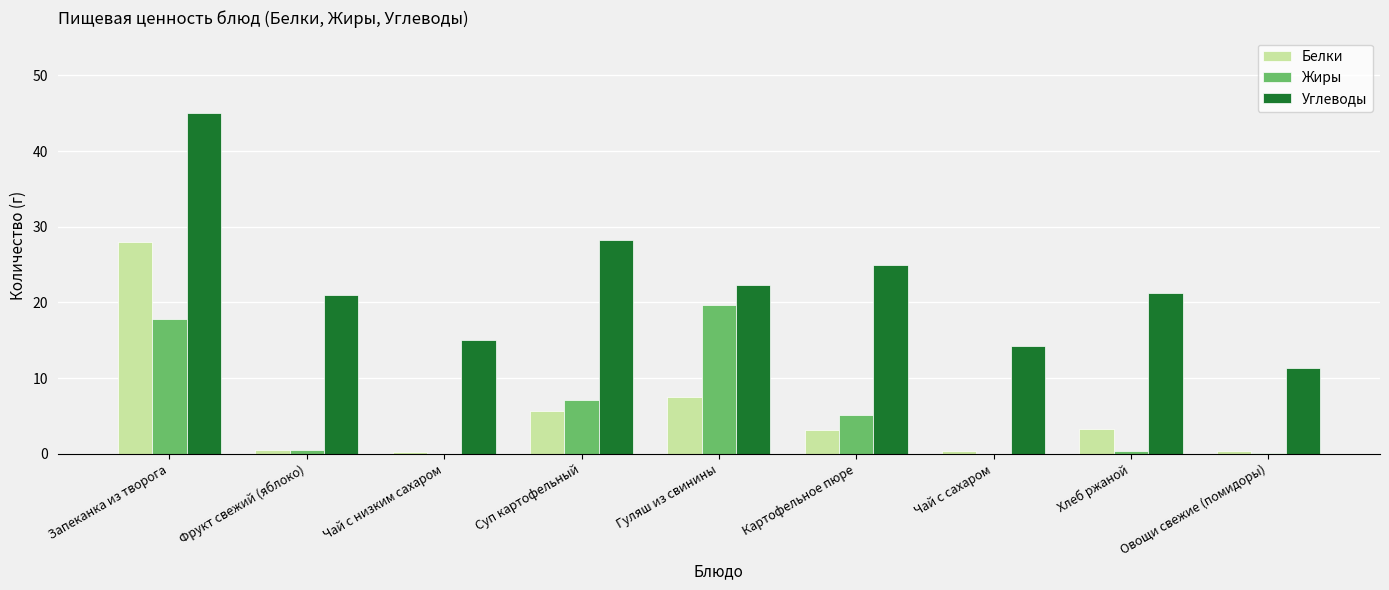

What is the sum of all Углеводы values?

203.5